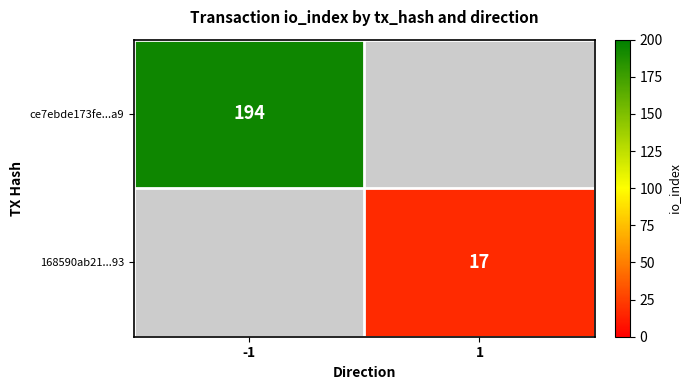

True or false: 168590ab21...93 has a value of 30 at 1.

False